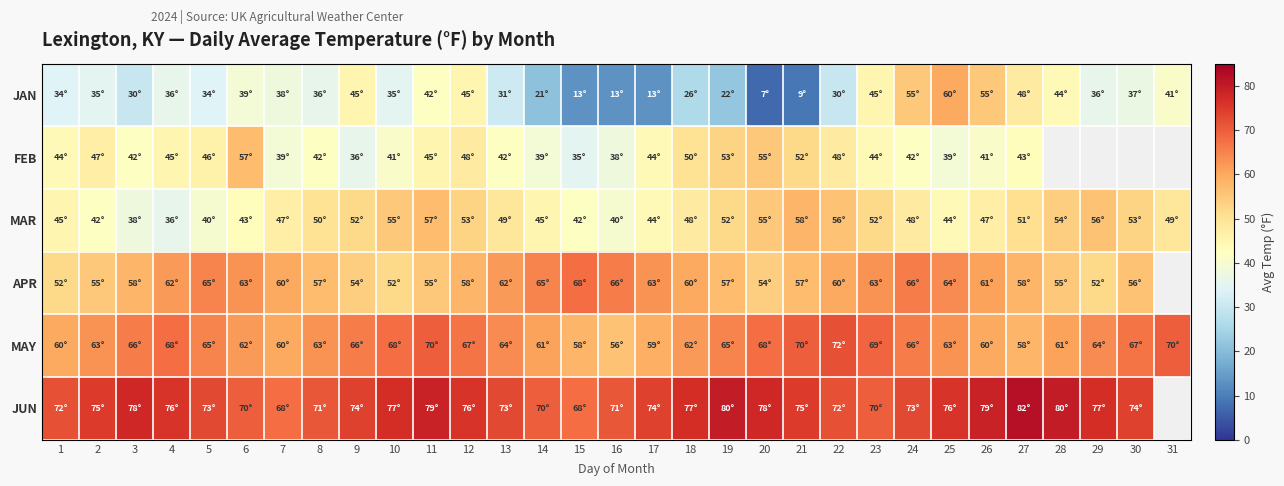

Where is APR nearest to the value 60?

7